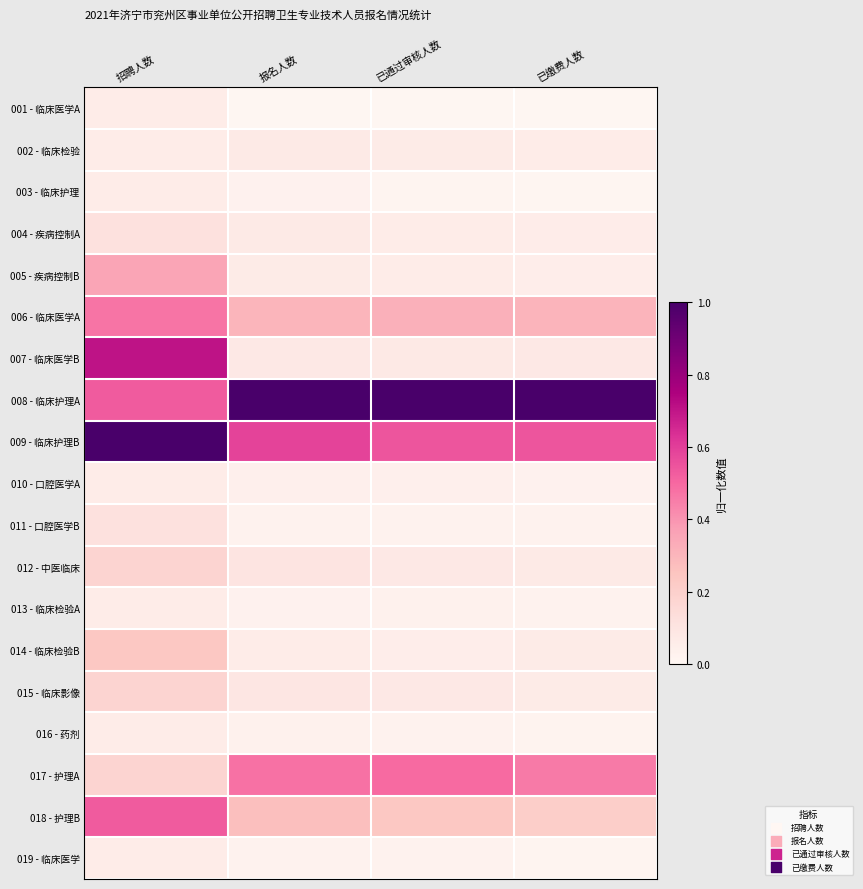

What is the difference between the highest and lowest values at 报名人数?

1.0